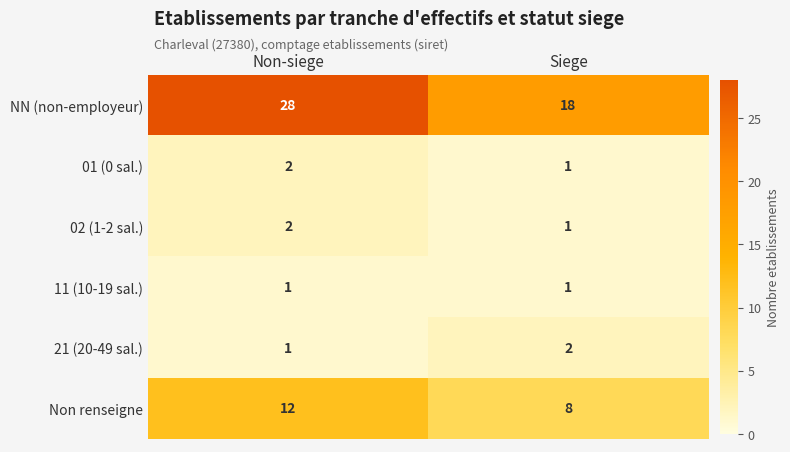

What is the sum of all NN (non-employeur) values?

46